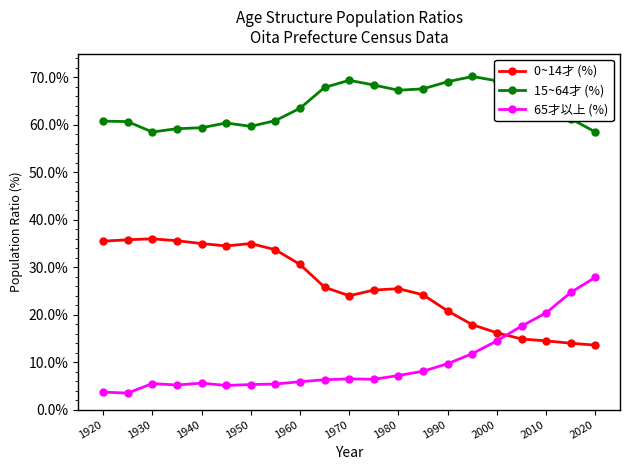

What is the maximum value for 65才以上 (%)?

27.9